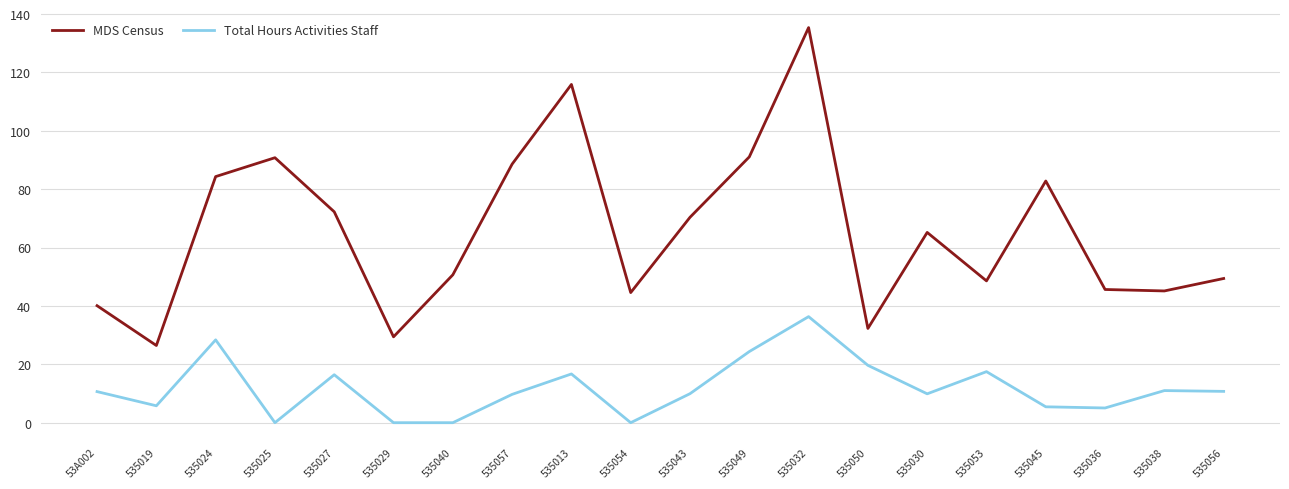

True or false: MDS Census has a value of 27.0 at 535057.

False